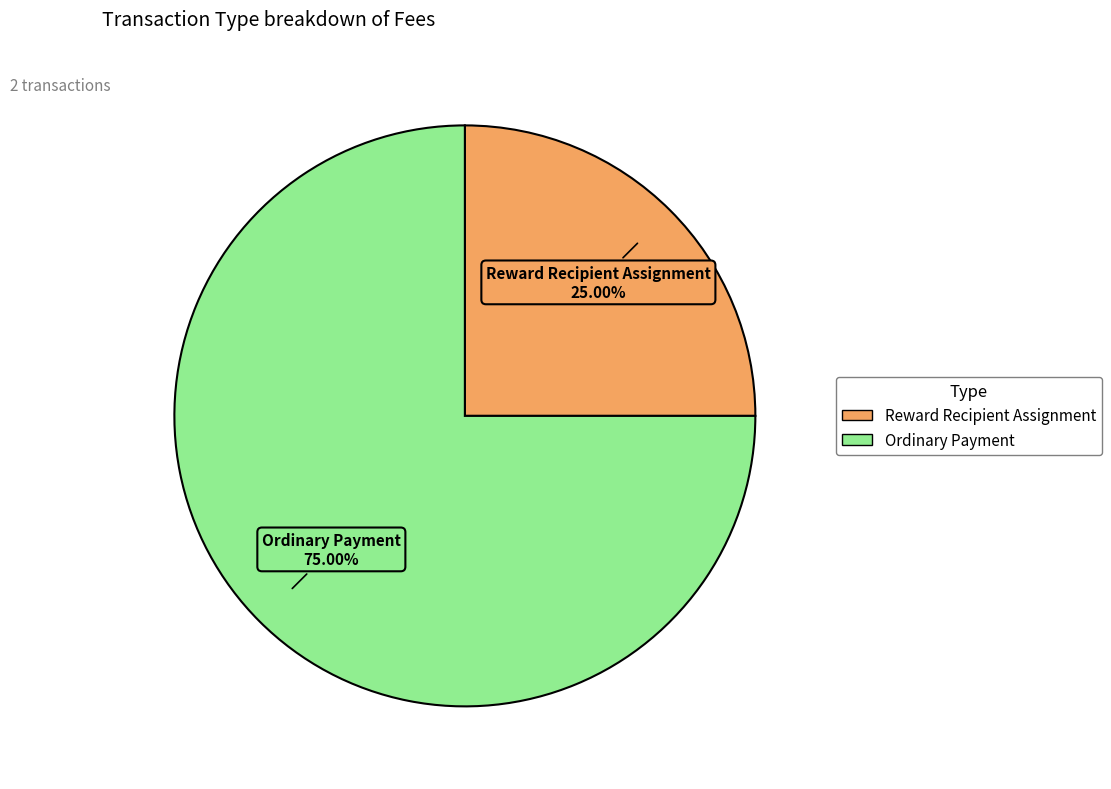

What is the total percentage of Reward Recipient Assignment and Ordinary Payment?

100.0%